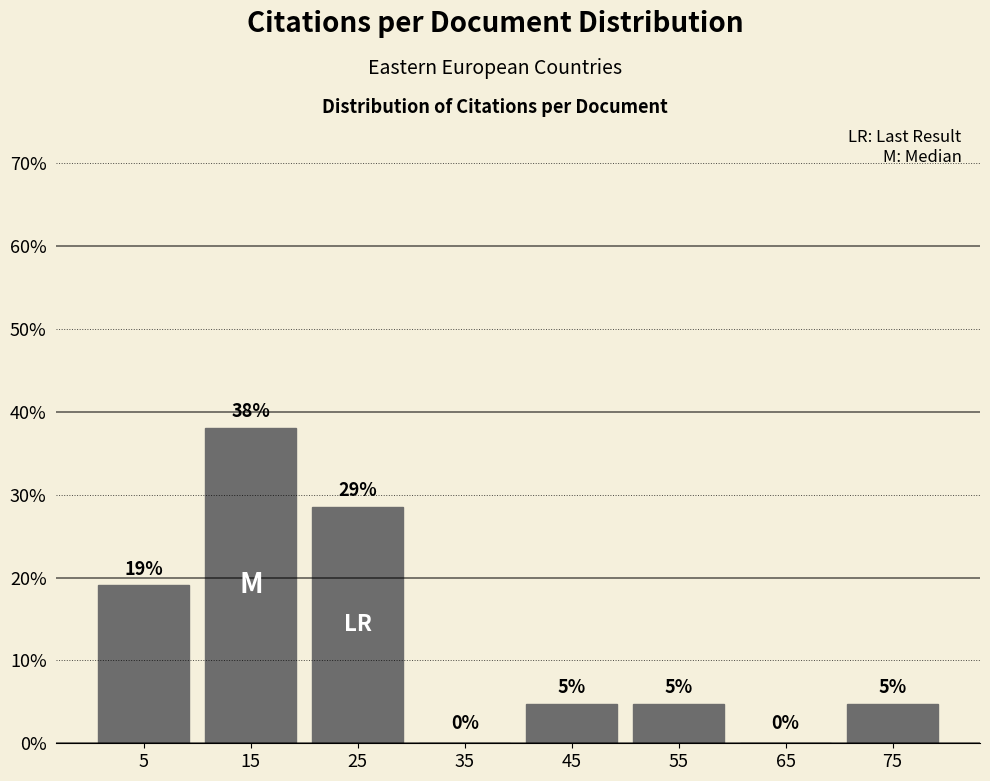

Which range on the x-axis has the tallest bar?

10 to 20